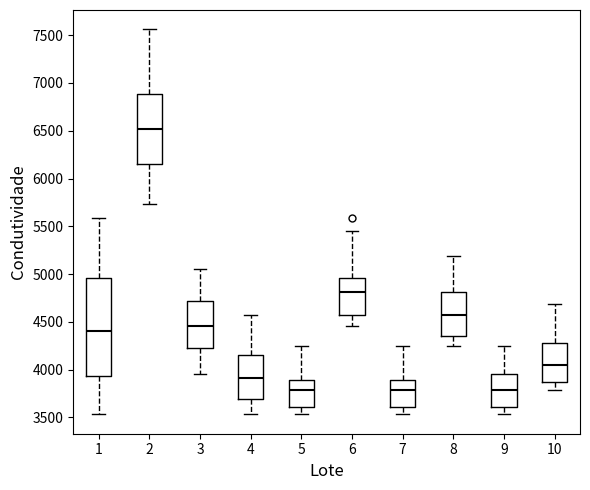

Where does the median line of the box at x = 3 sit on the y-axis? The values are not printed on the chart, so give them approximately, as read against the axis.

4450